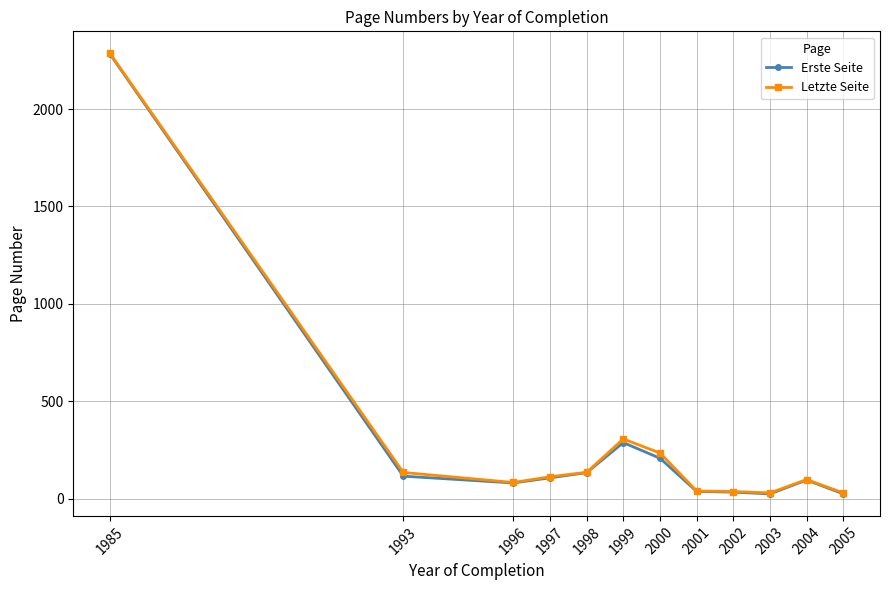

What is the value of the Letzte Seite point at the 4th from the left?

111.8